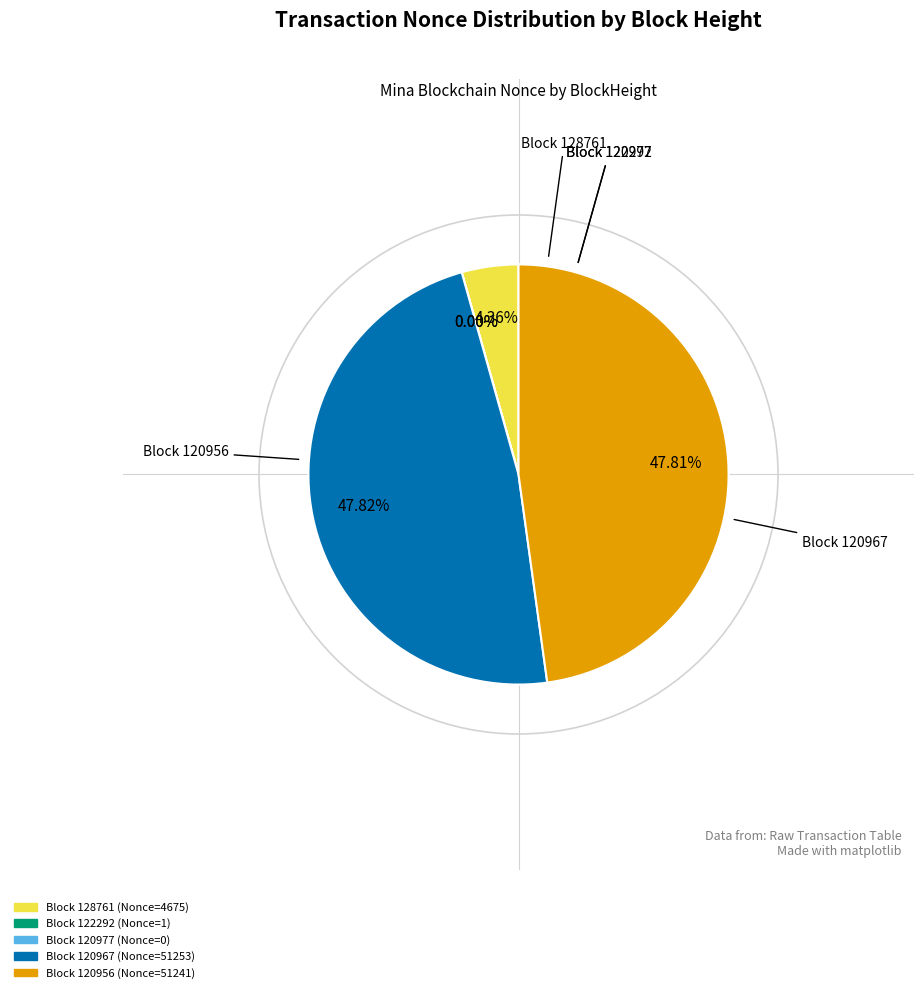

To the nearest percent, what is the difference between the largest and smallest slice percentages?

48%